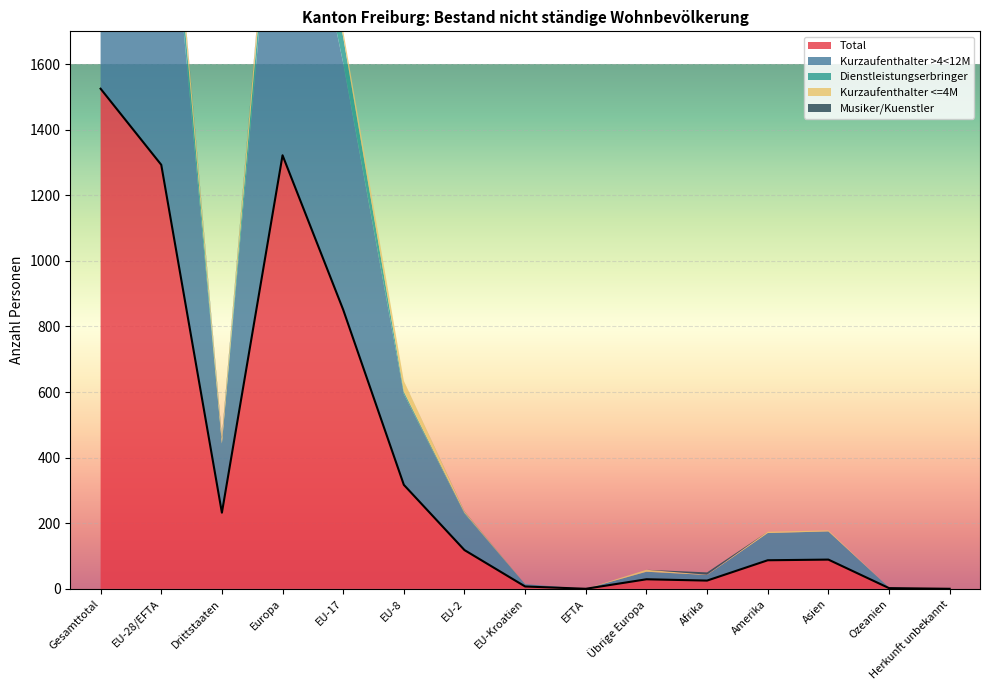

How many data points in Kurzaufenthalter <=4M are less than 4?

7